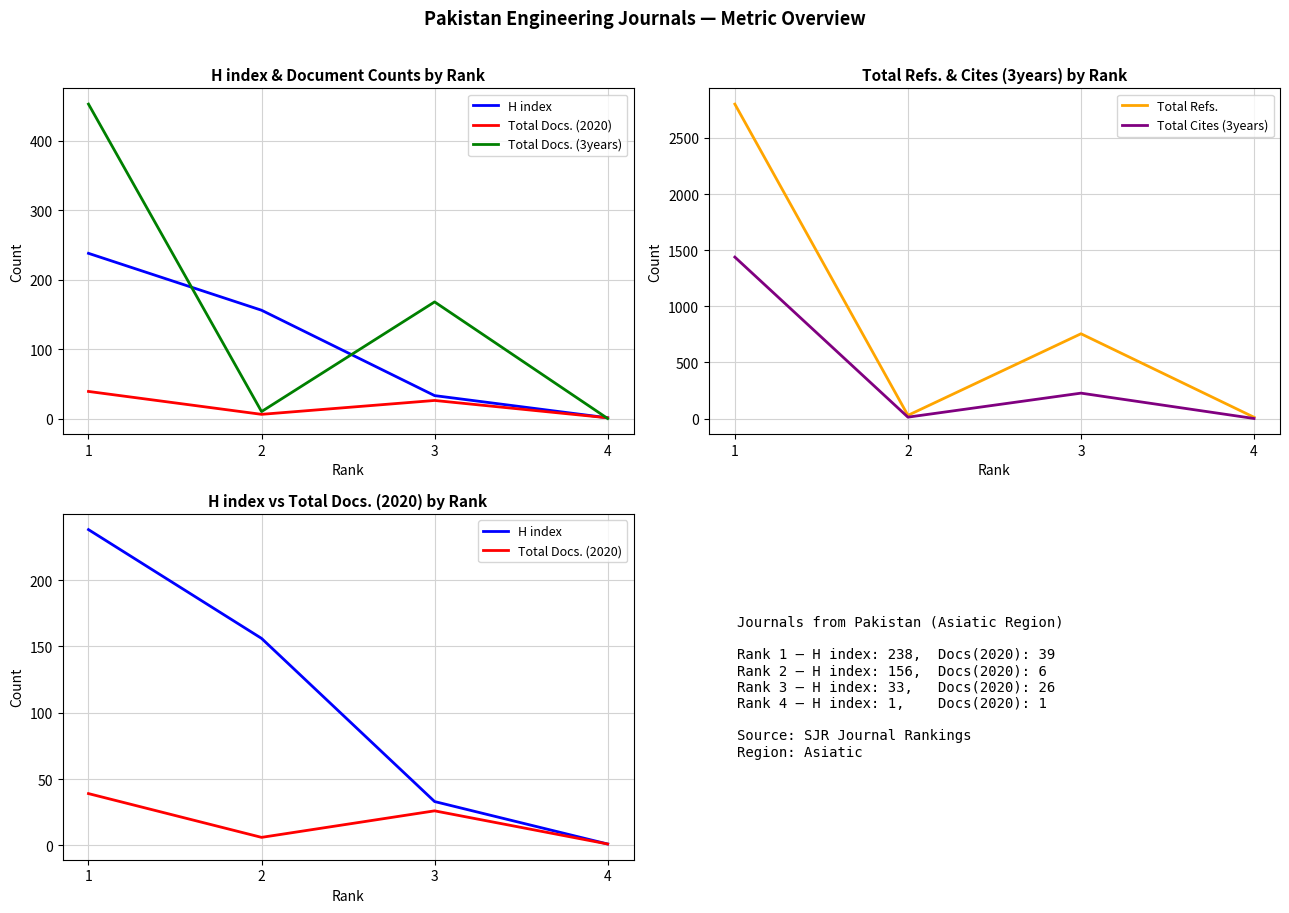

True or false: Total Refs. and Total Cites (3years) cross at least once.

False